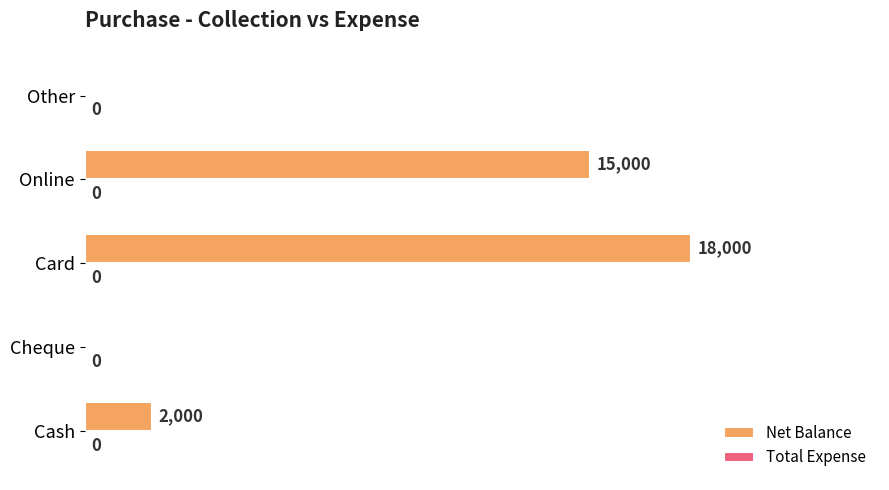

What is the change in value from Cash to Card?

+16000